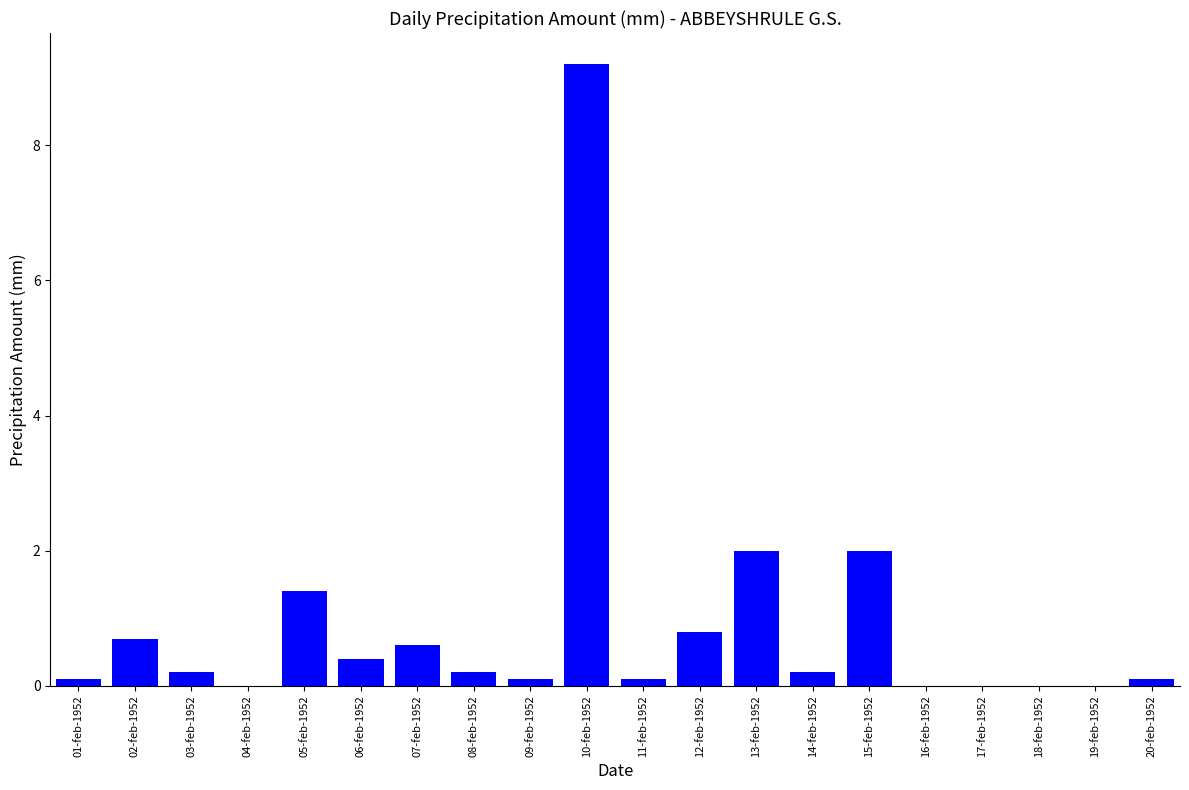

Reading right to left, what are all the values shown in this chart?

0.1	0.0	0.0	0.0	0.0	2.0	0.2	2.0	0.8	0.1	9.2	0.1	0.2	0.6	0.4	1.4	0.0	0.2	0.7	0.1